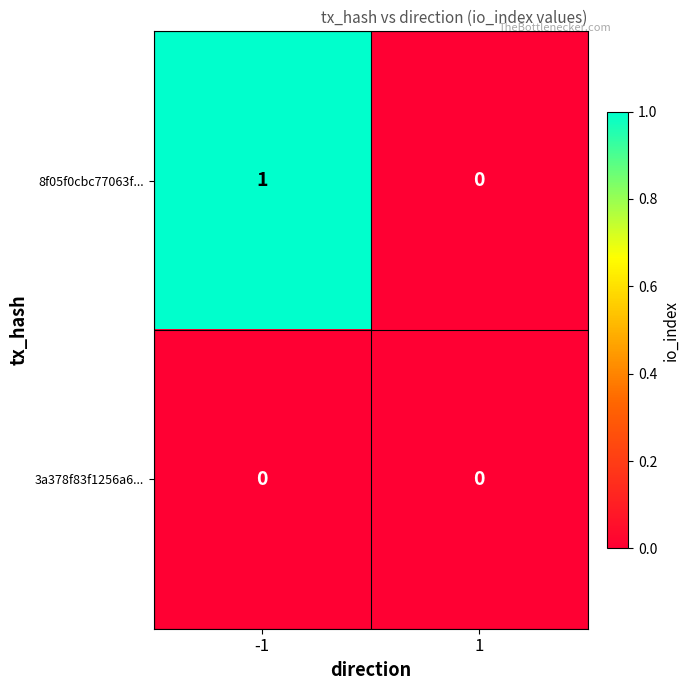

Is the value of 3a378f83f1256a6... at -1 greater than the value of 8f05f0cbc77063f... at -1?

No